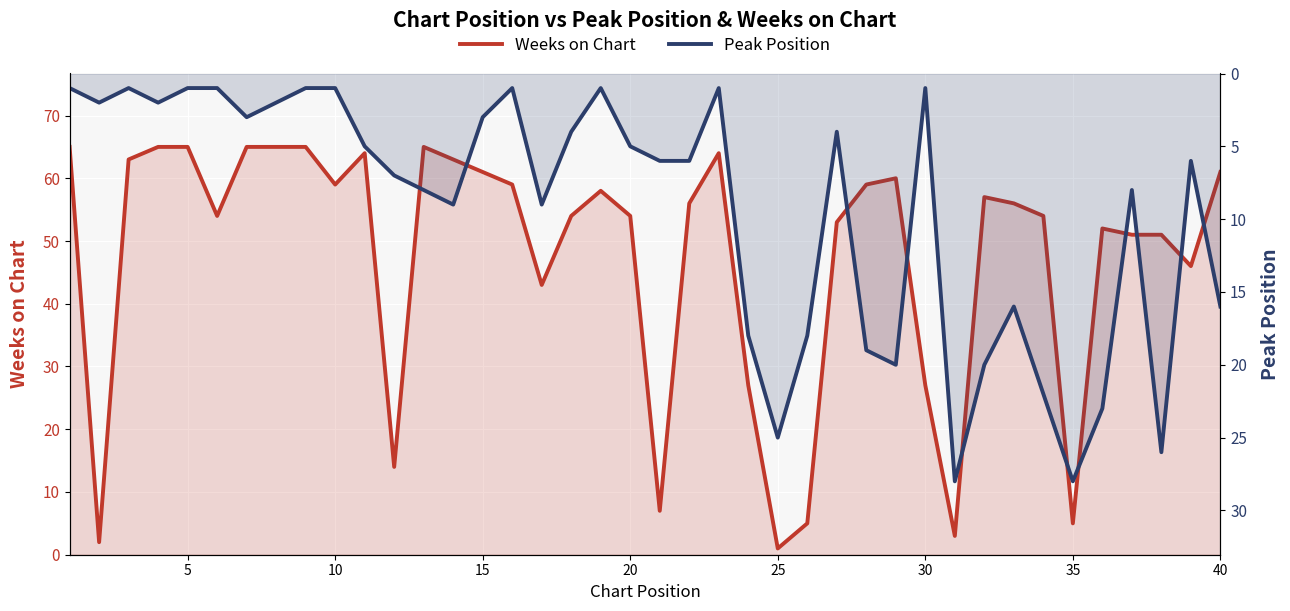

What is the sum of all Peak Position values?

378